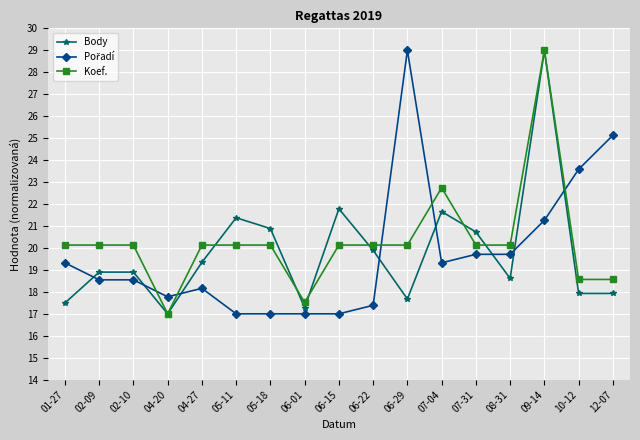

Where does the Koef. series first go above 20?

01-27